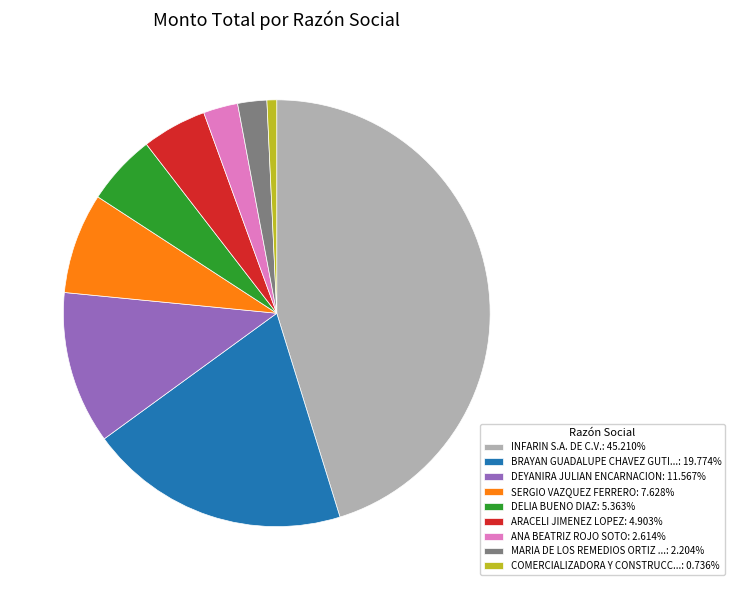

Does SERGIO VAZQUEZ FERRERO: 7.628% represent more than half of the total?

No